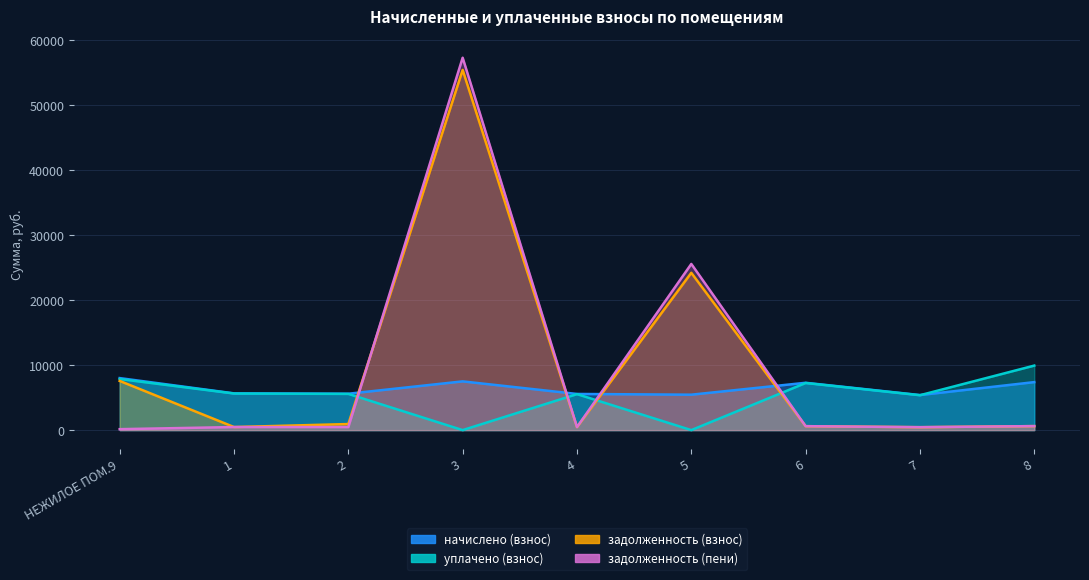

Which series has the largest range (max minus min)?

задолженность (пени)